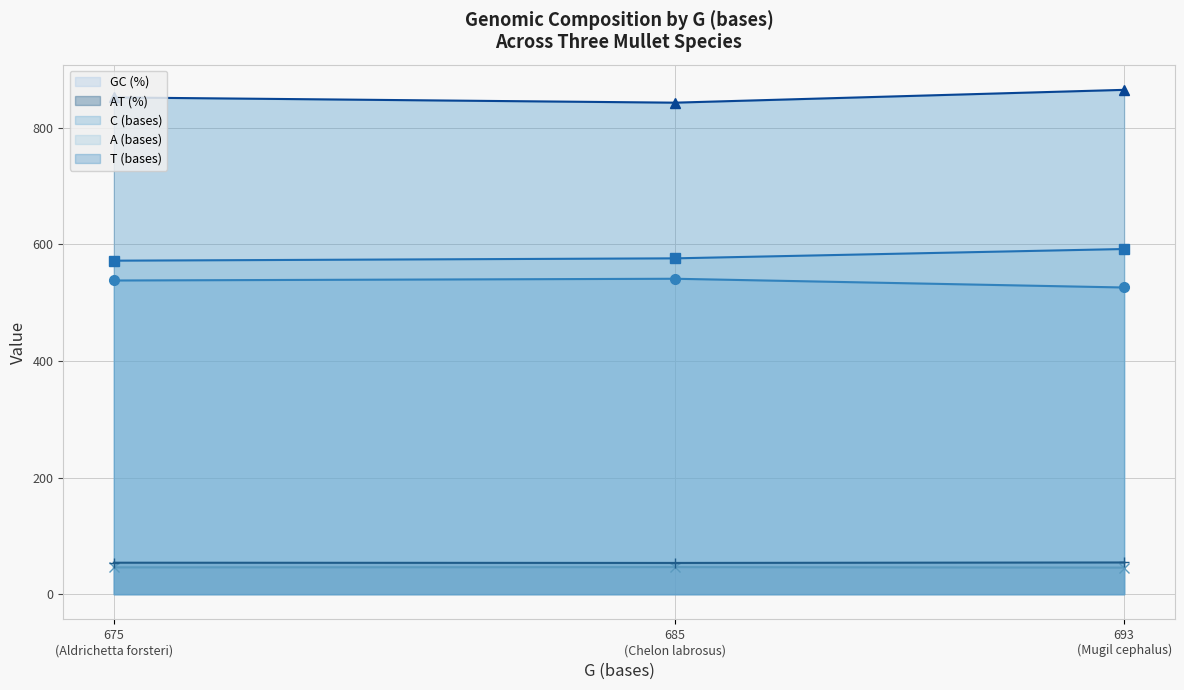

Which series has the widest spread of values?

T (bases) (line)